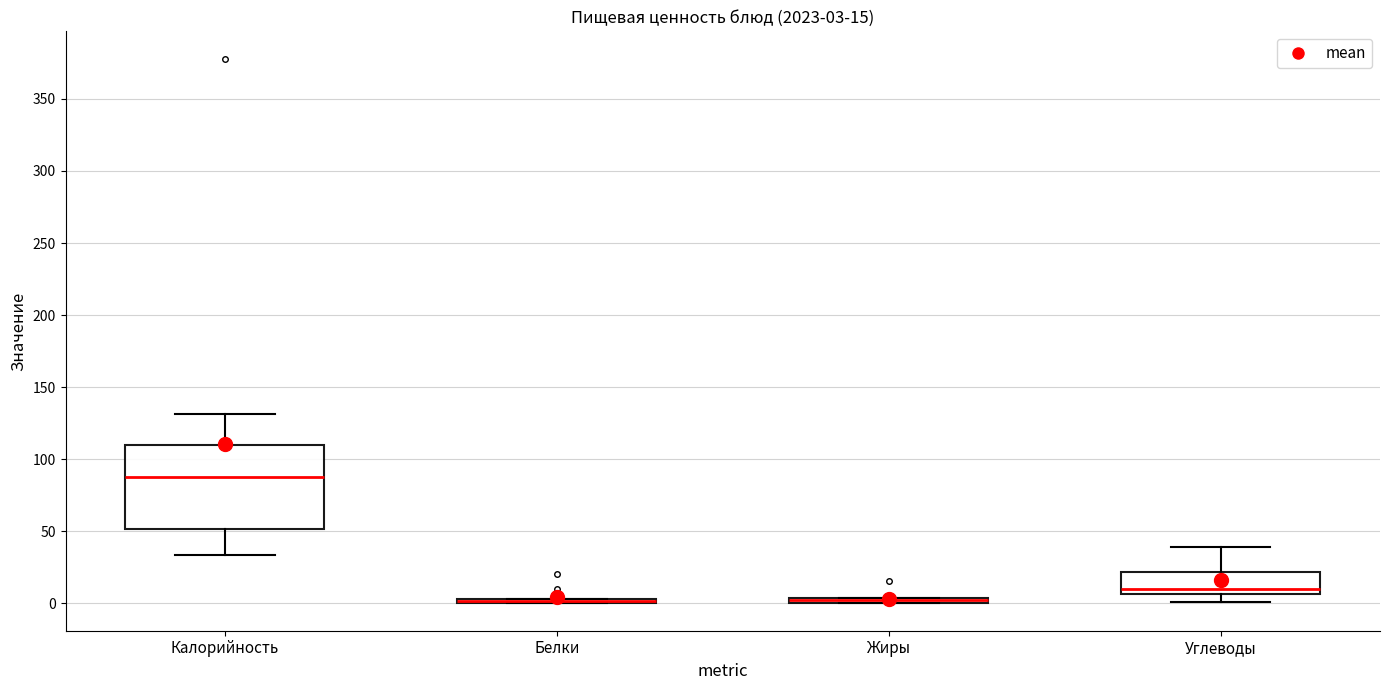

Which box is the tallest, from its lower edge to its upper edge?

Калорийность